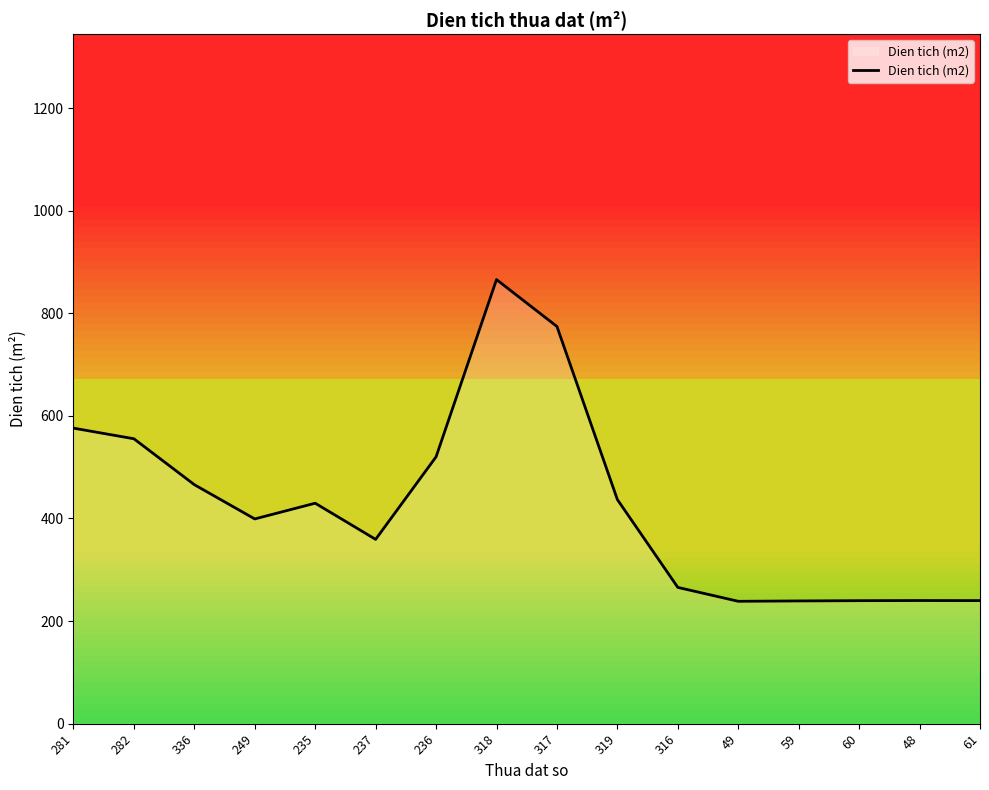

At which category does the chart reach its minimum across all series?

49